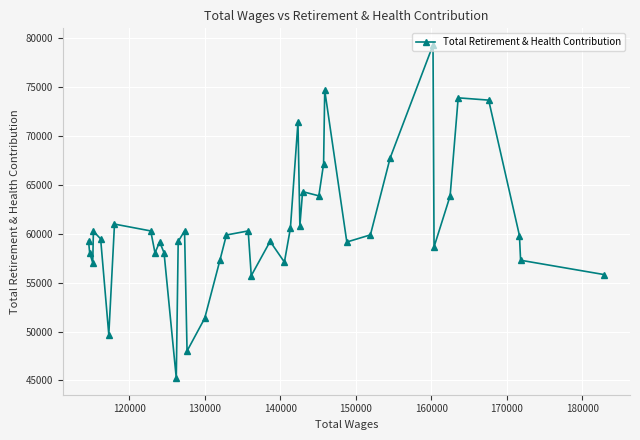

What is the smallest value displayed?

45240